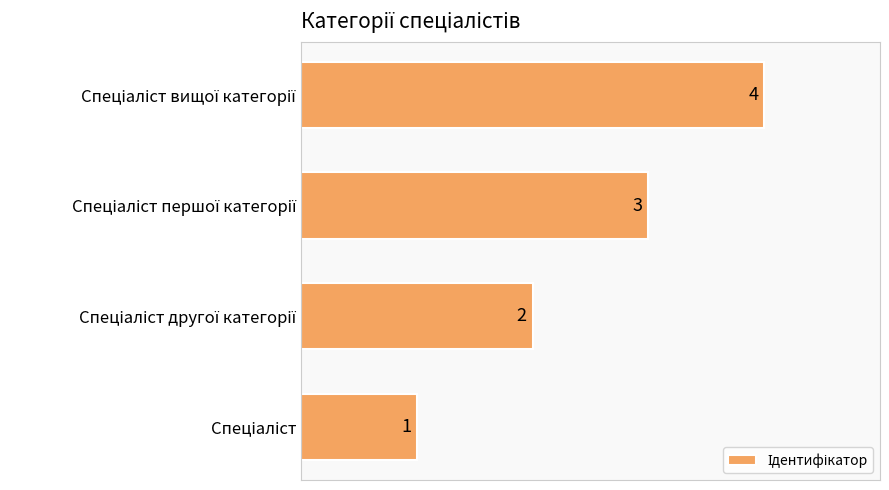

What is the difference between the maximum and minimum values?

3